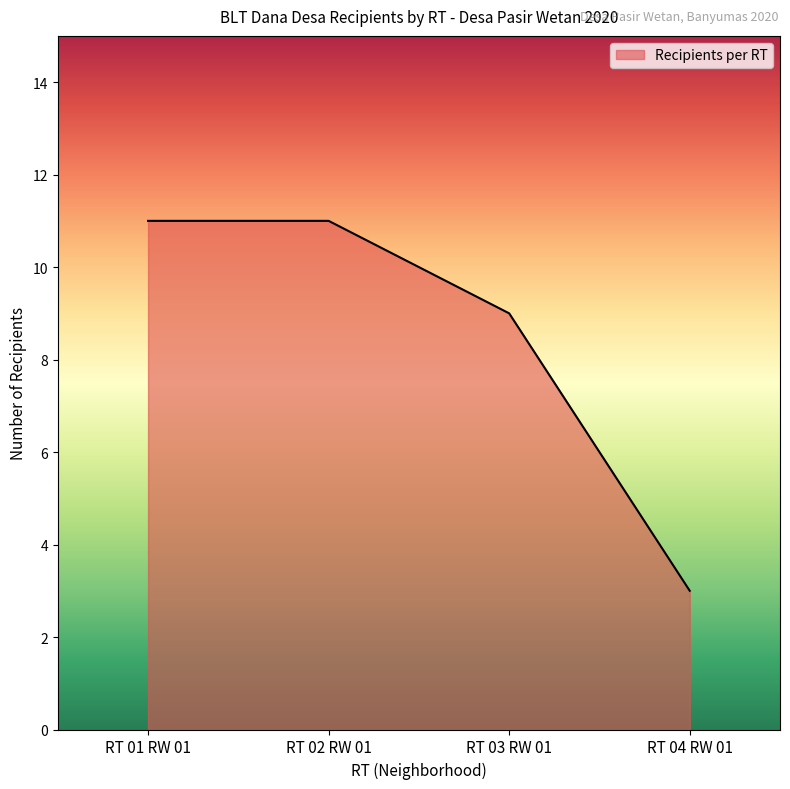

True or false: there are more than 1 points higher than both neighbors.

False